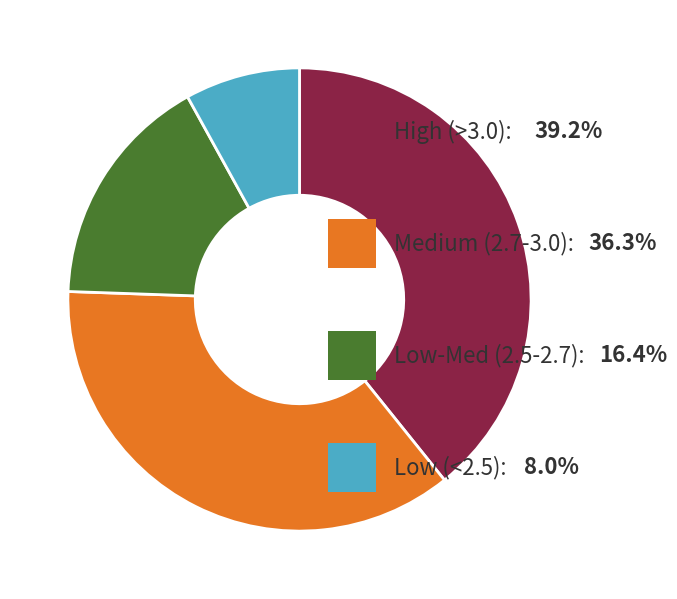

Is there any slice that represents more than half of the pie?

No